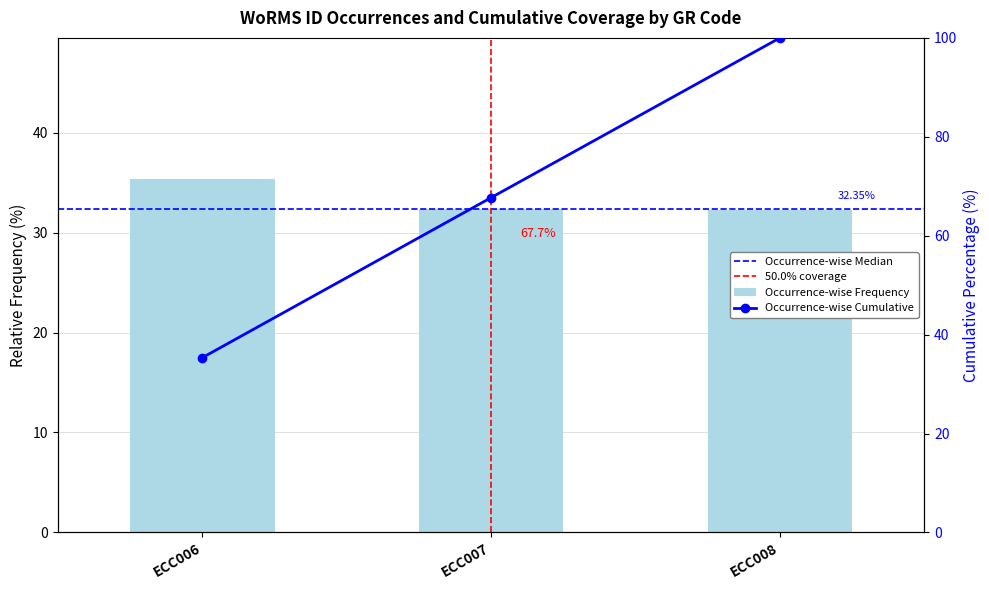

What is the greatest value displayed?

35.3